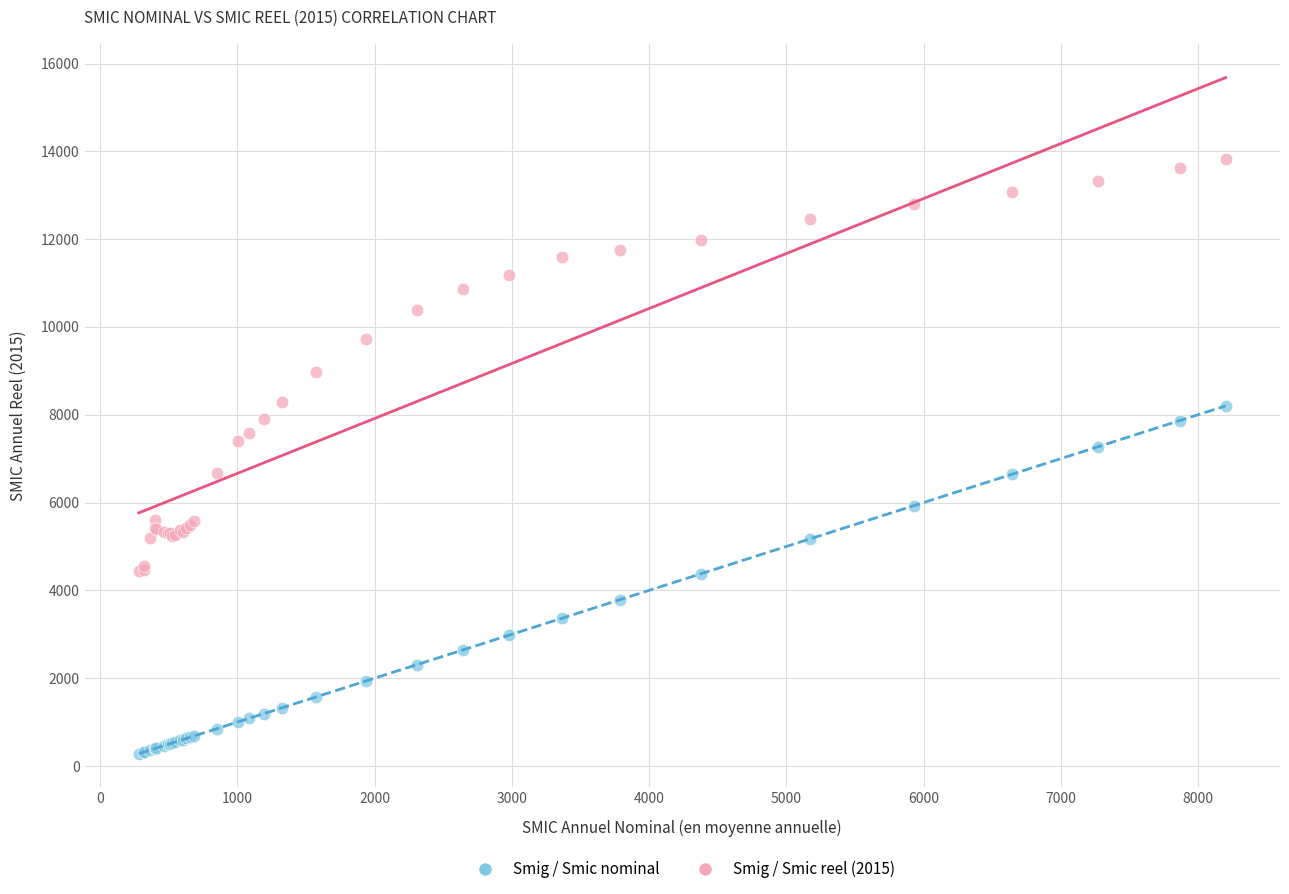

Which series contains the highest Y value?

Smig / Smic reel (2015)